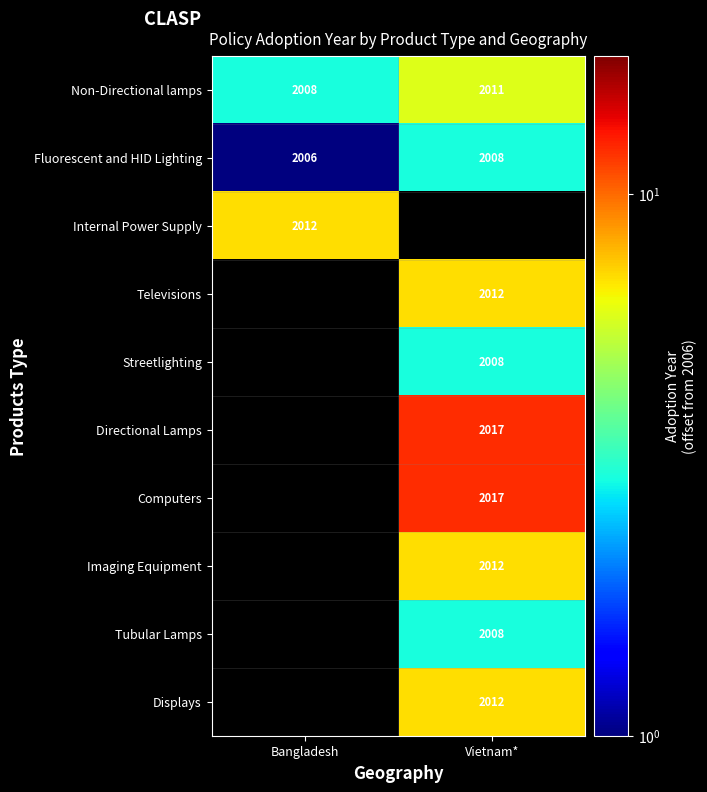

True or false: Non-Directional lamps has a value of 2008 at Bangladesh.

True